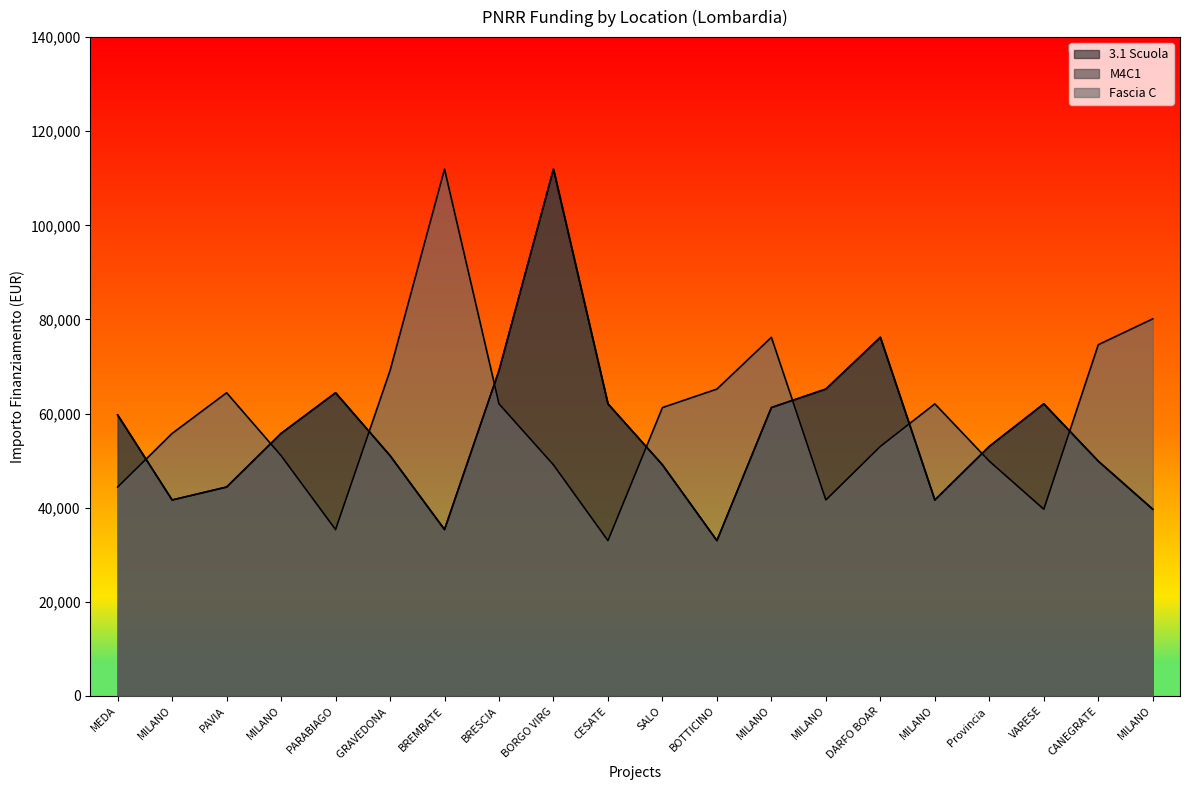

Rank the series at MILANO from lowest to highest value.

3.1 Scuola, M4C1, Fascia C